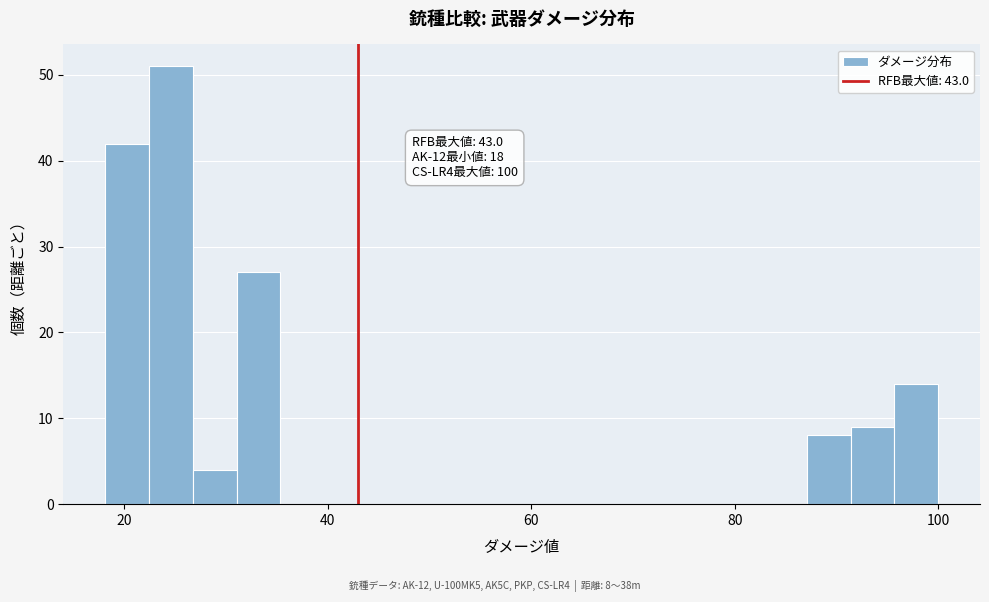

Read against the x-axis, roughly where is the centre of the tallest bar?

24